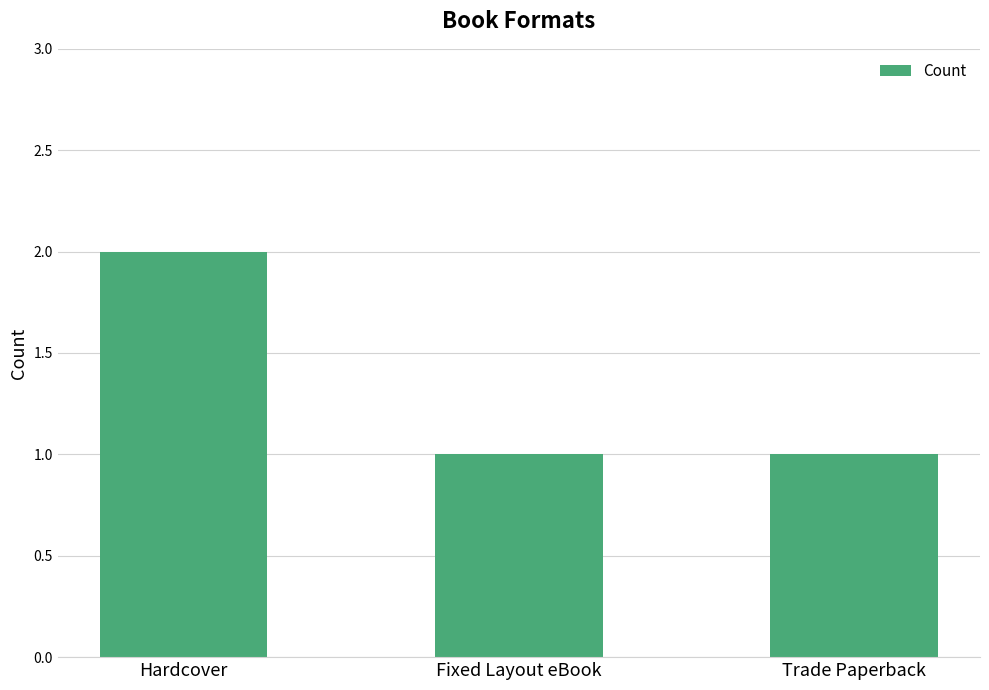

What is the ratio of the value at Hardcover to the value at Fixed Layout eBook?

2.0